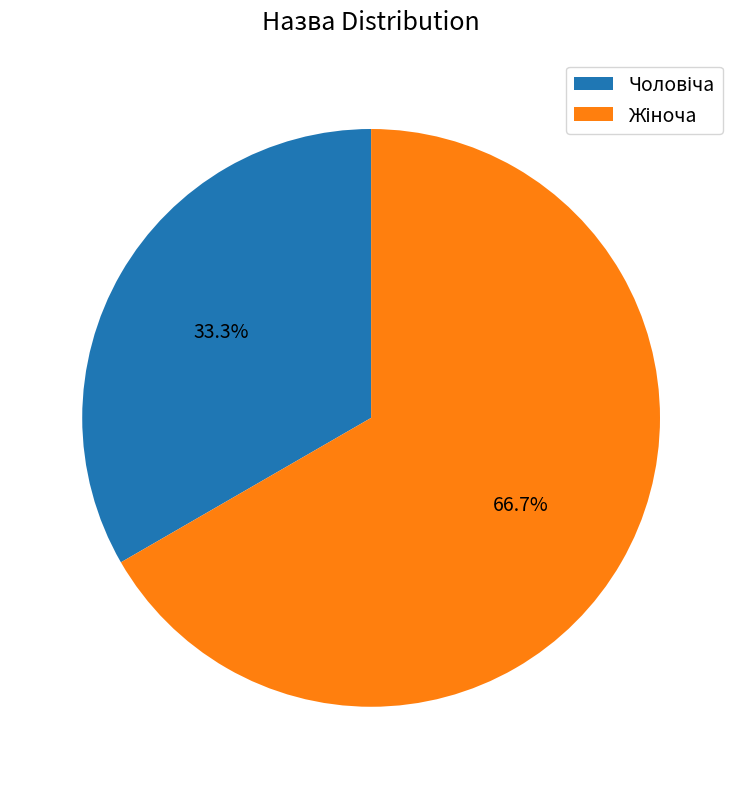

Is there any slice that represents more than half of the pie?

Yes